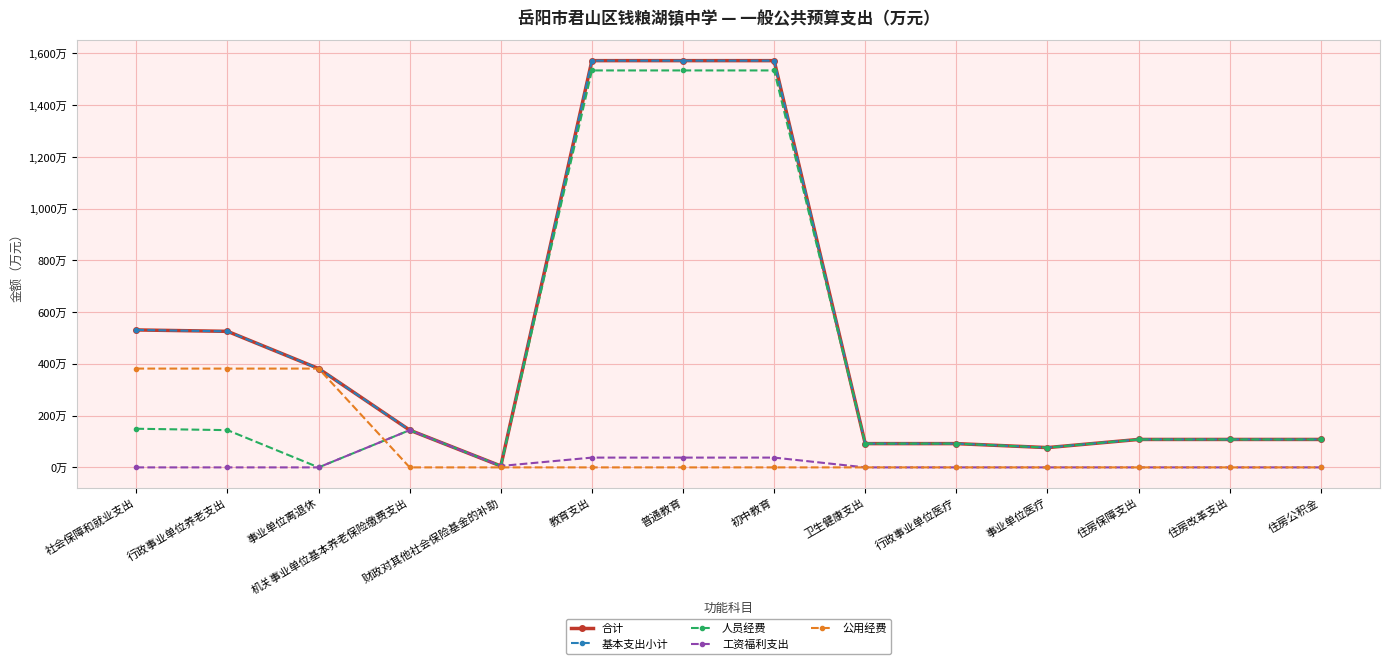

What are all the series names shown in the legend?

合计, 基本支出小计, 人员经费, 工资福利支出, 公用经费